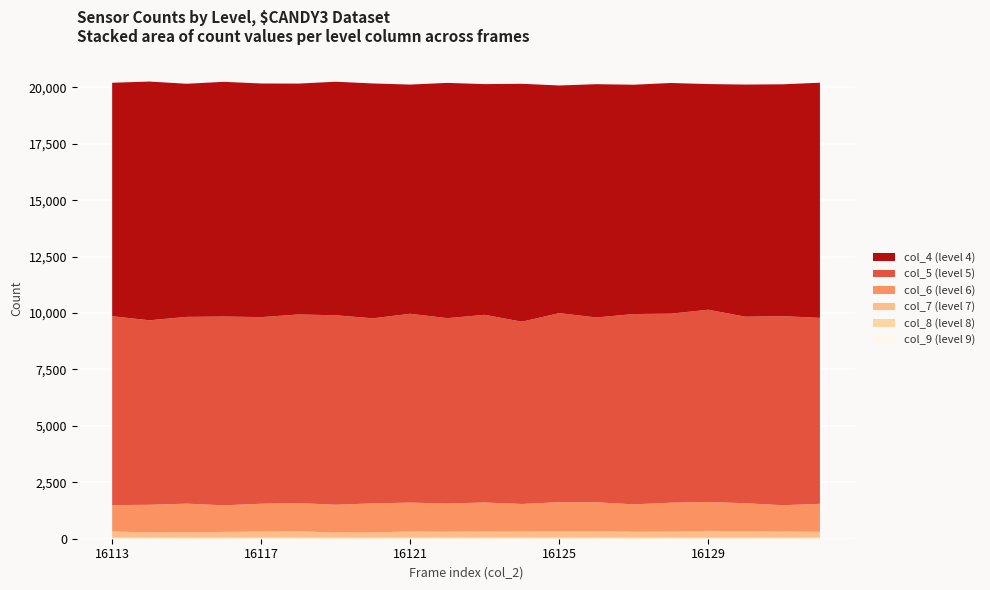

Reading left to right, list all the values displayed in this chart.

col_4: 16113=10346	16114=10579	16115=10331	16116=10401	16117=10354	16118=10230	16119=10350	16120=10407	16121=10157	16122=10426	16123=10224	16124=10543	16125=10089	16126=10338	16127=10162	16128=10222	16129=10000	16130=10287	16131=10274	16132=10420
col_5: 16113=8370	16114=8177	16115=8277	16116=8366	16117=8269	16118=8359	16119=8397	16120=8201	16121=8369	16122=8215	16123=8317	16124=8078	16125=8377	16126=8190	16127=8434	16128=8378	16129=8520	16130=8265	16131=8379	16132=8242
col_6: 16113=1168	16114=1223	16115=1269	16116=1177	16117=1235	16118=1251	16119=1231	16120=1285	16121=1281	16122=1251	16123=1284	16124=1223	16125=1282	16126=1276	16127=1215	16128=1282	16129=1282	16130=1241	16131=1167	16132=1239
col_7: 16113=260	16114=222	16115=234	16116=244	16117=243	16118=252	16119=221	16120=228	16121=254	16122=250	16123=252	16124=243	16125=277	16126=274	16127=253	16128=255	16129=275	16130=265	16131=257	16132=245
col_8: 16113=46	16114=47	16115=43	16116=51	16117=57	16118=64	16119=47	16120=46	16121=51	16122=52	16123=56	16124=58	16125=55	16126=51	16127=50	16128=49	16129=59	16130=57	16131=50	16132=50
col_9: 16113=16	16114=12	16115=8	16116=8	16117=16	16118=13	16119=6	16120=8	16121=14	16122=7	16123=13	16124=16	16125=6	16126=14	16127=5	16128=10	16129=13	16130=11	16131=11	16132=12